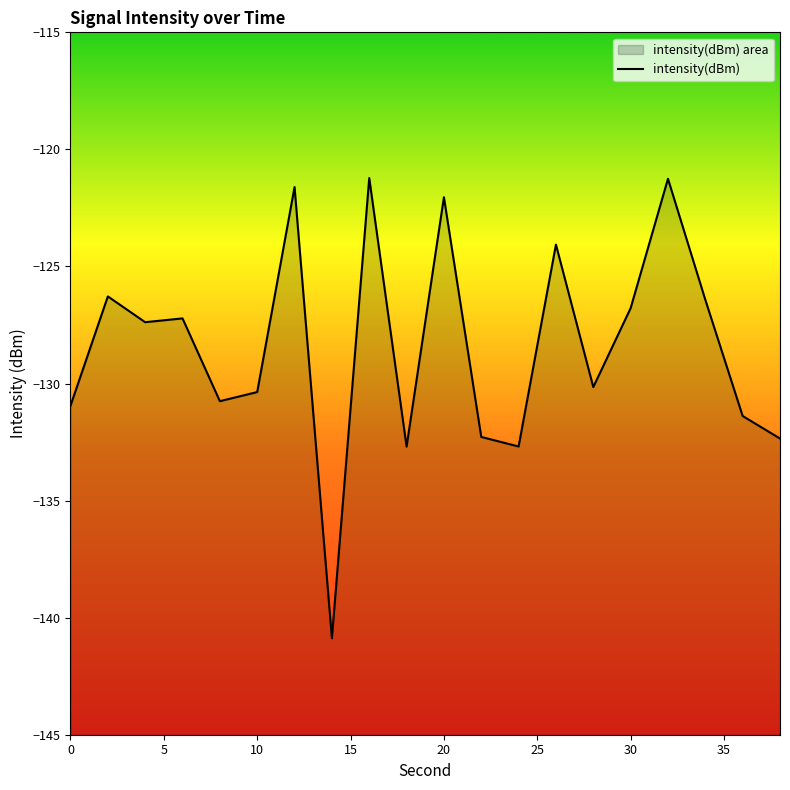

What is the maximum value shown in the chart?

-121.2